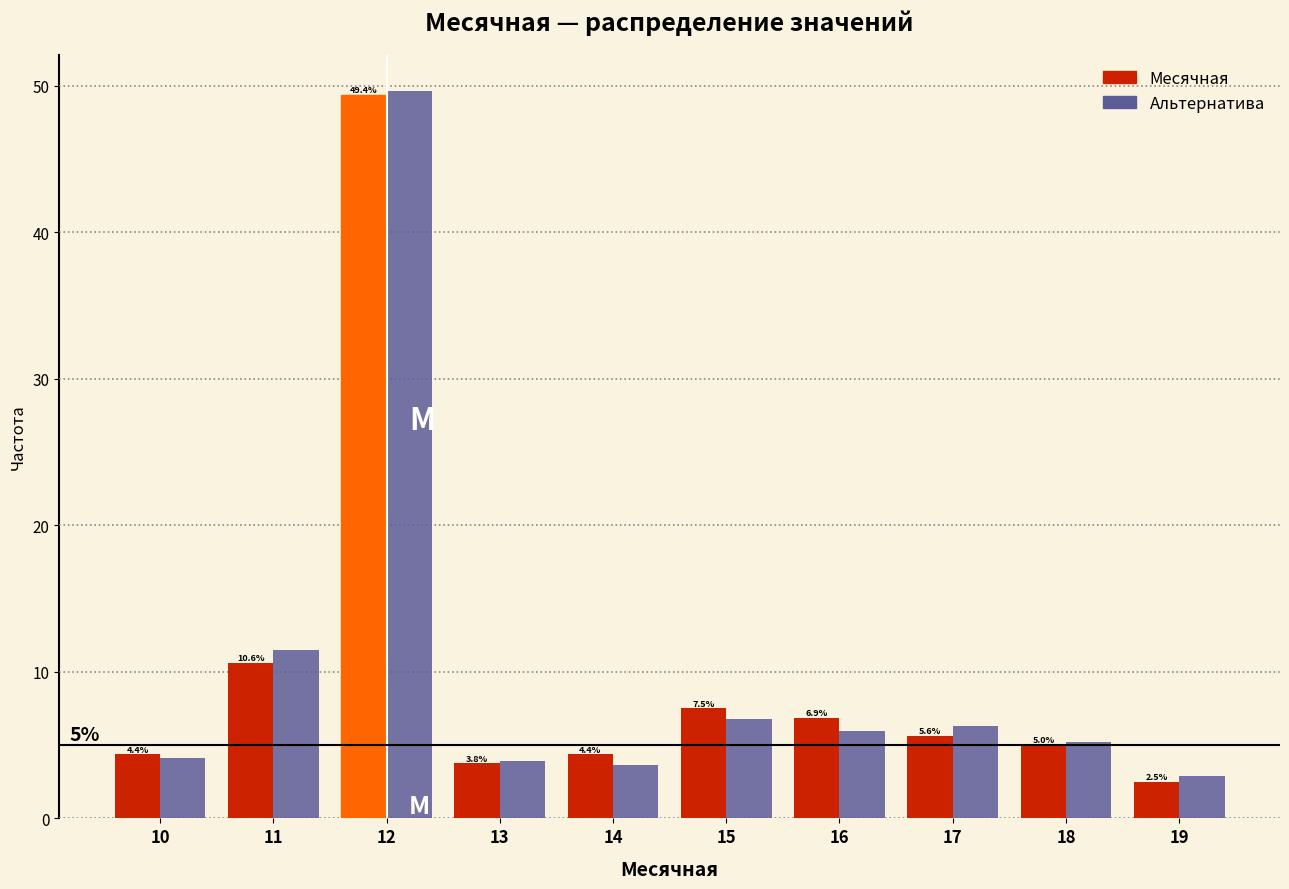

What is the difference between the highest and lowest values at 19?

0.4